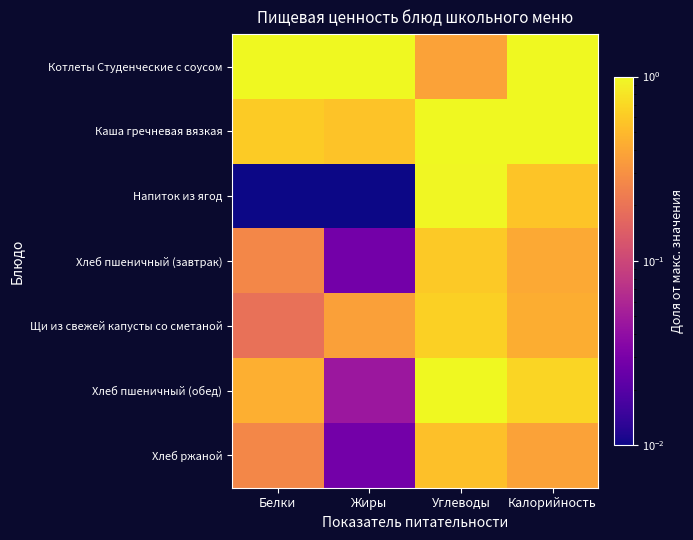

Which series has the largest total across all categories?

Котлеты Студенческие с соусом